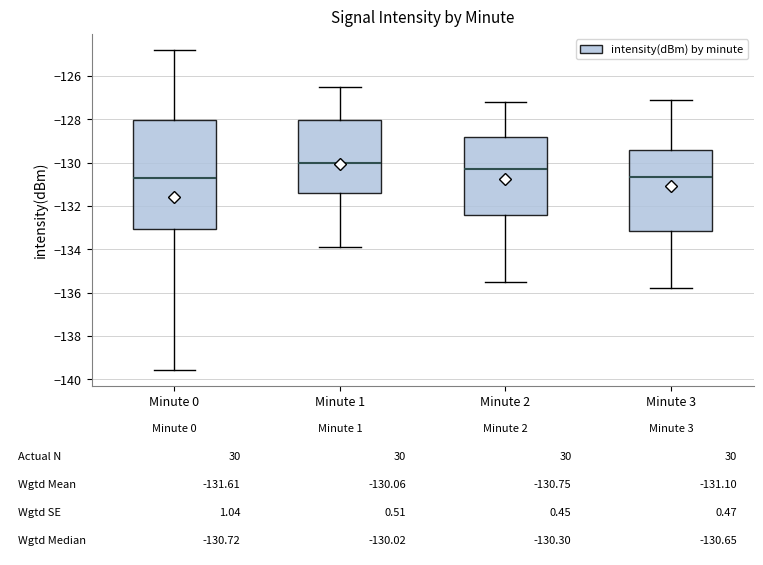

Which box has the highest median line?

Minute 1